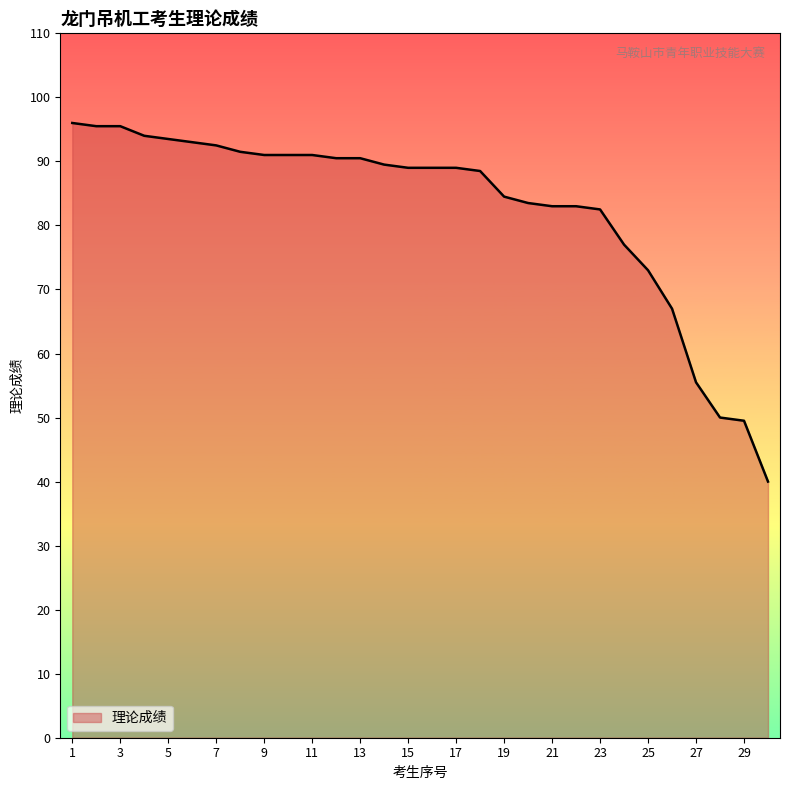

What is the difference between the maximum and minimum values?

56.0